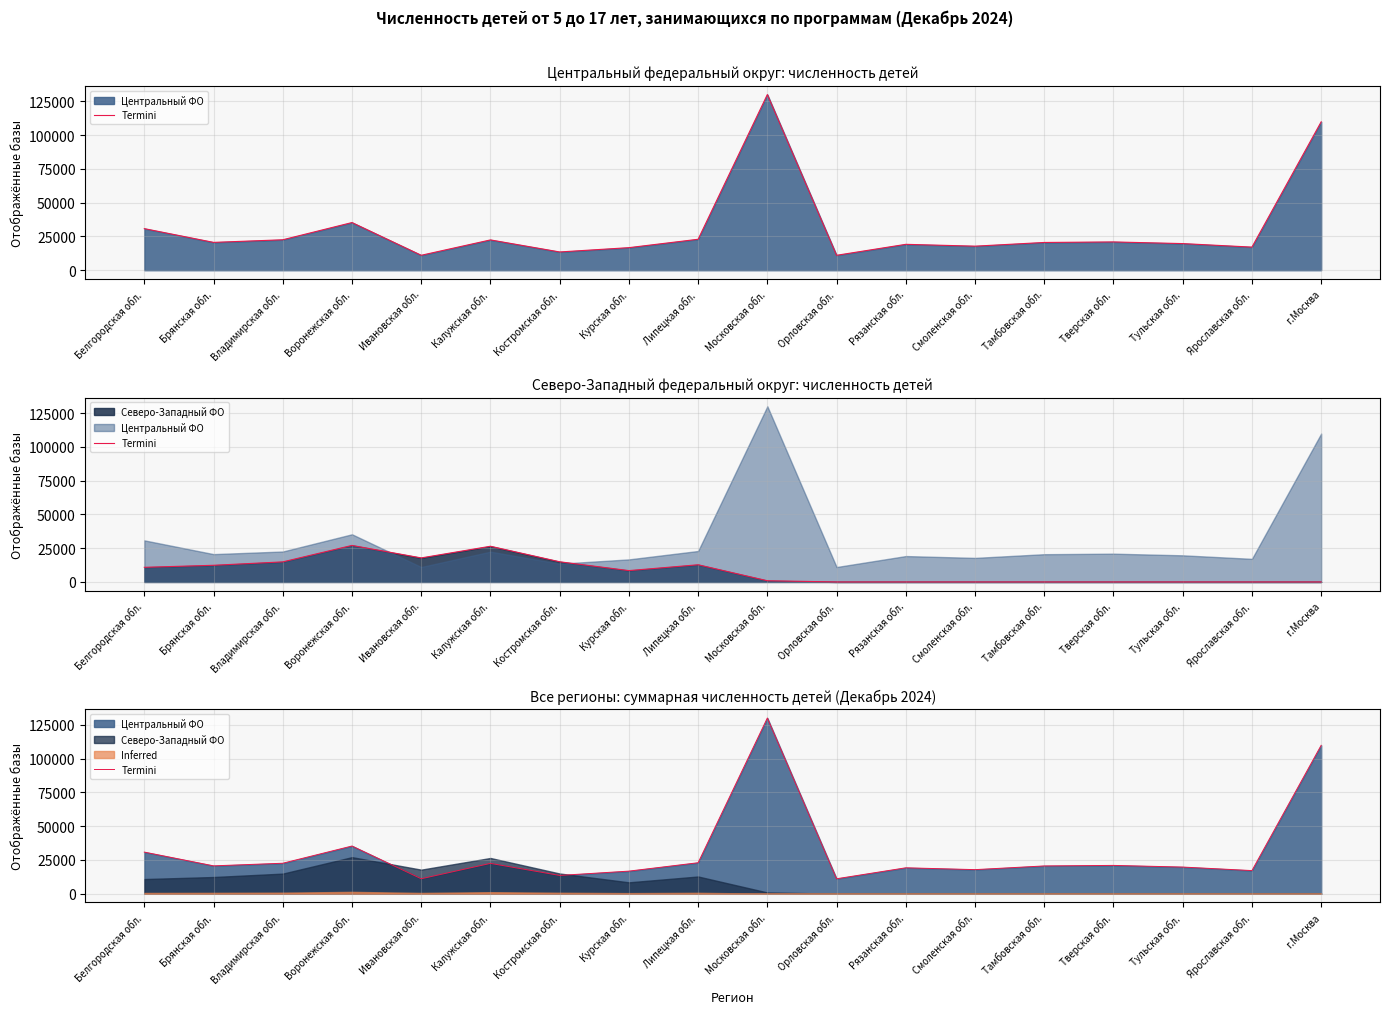

What is the approximate value at Орловская обл.?

11054